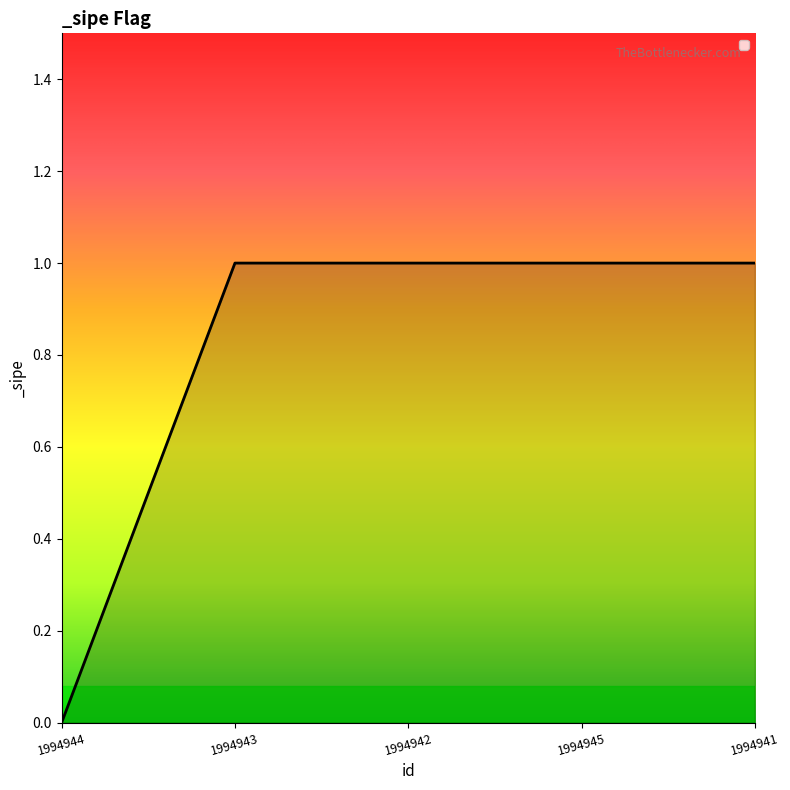

Where is the data nearest to the value 0?

1994944